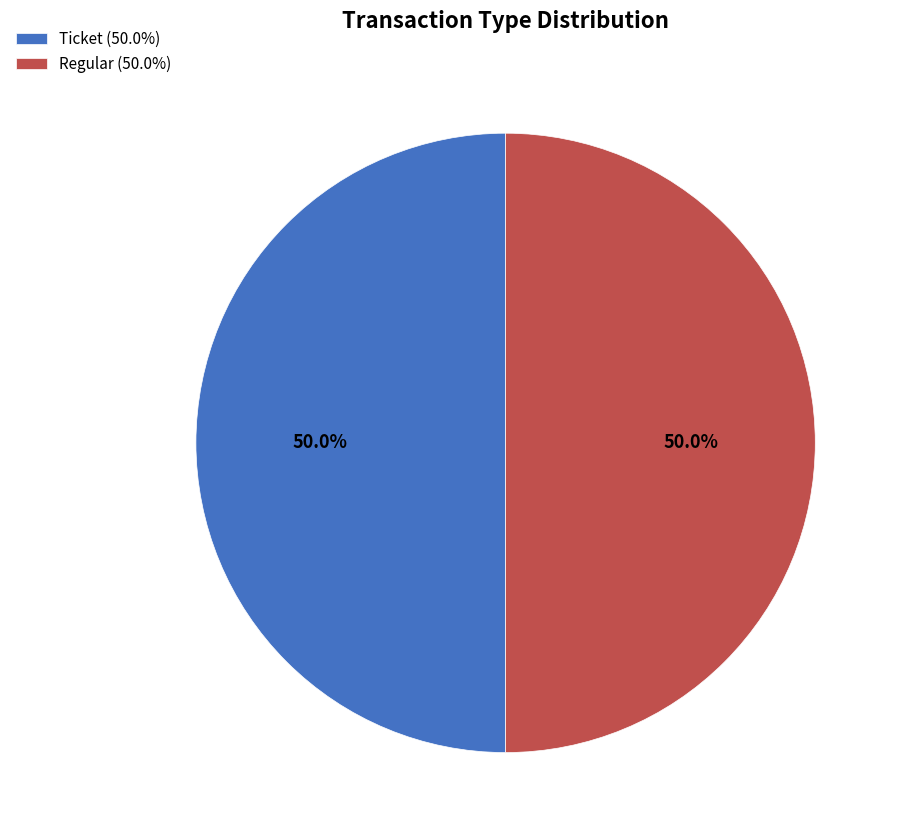

The Regular slice represents 99% of the pie. True or false?

False